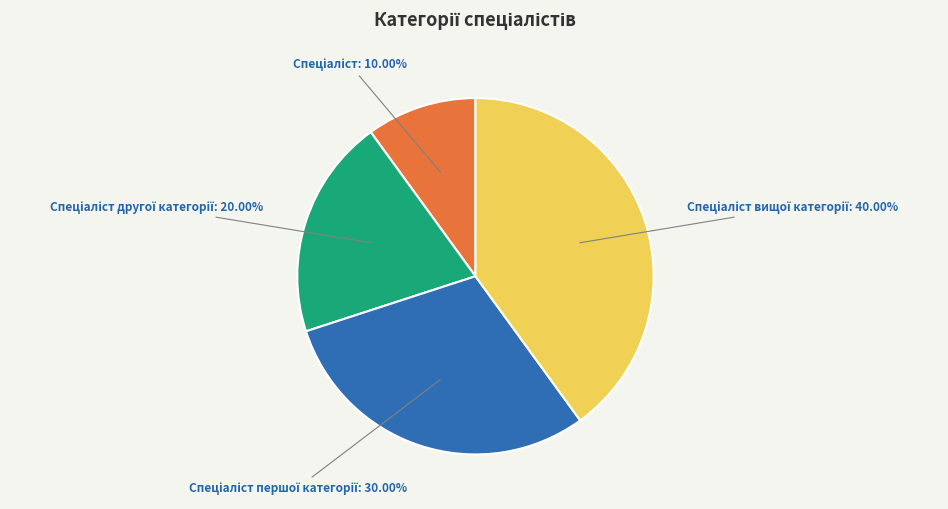

Count the number of slices in the pie.

4